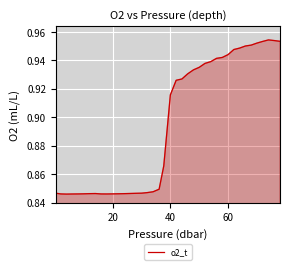

Does the chart display data point markers on the line(s)?

No